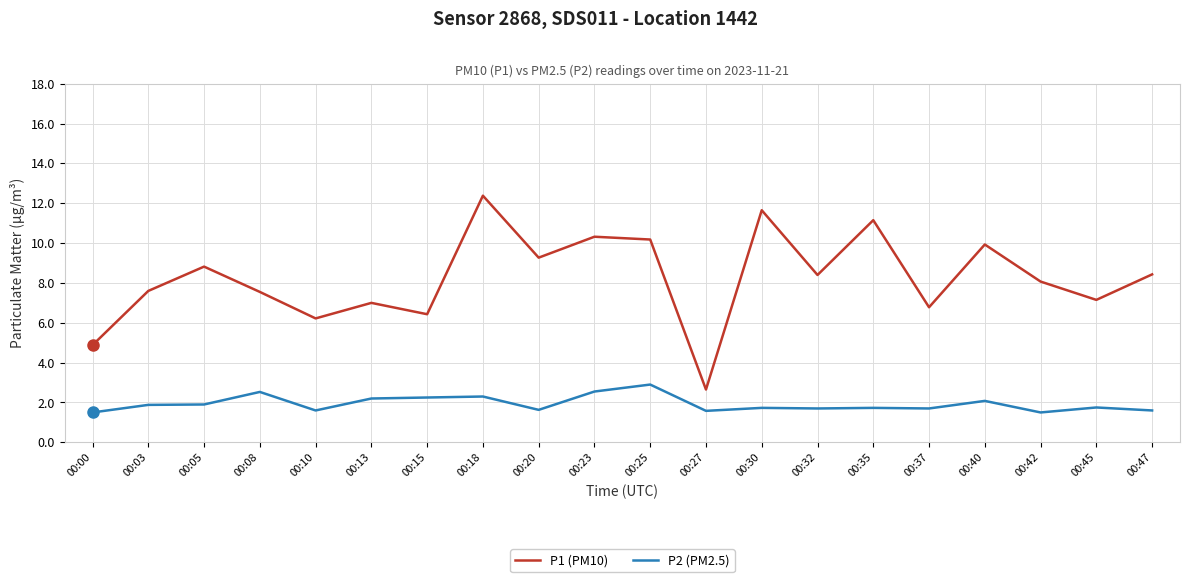

Which series changed the most between 00:18 and 00:25?

P1 (PM10)